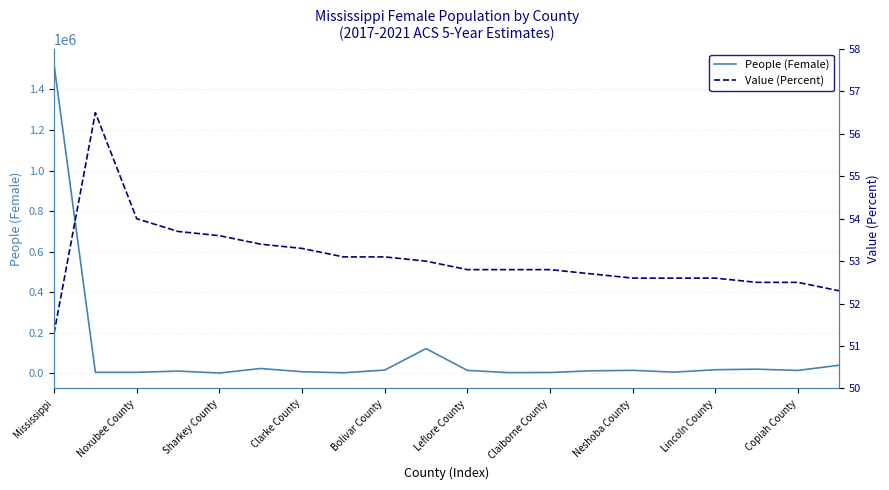

The value of People (Female) at 19 is 23310.5. True or false?

False